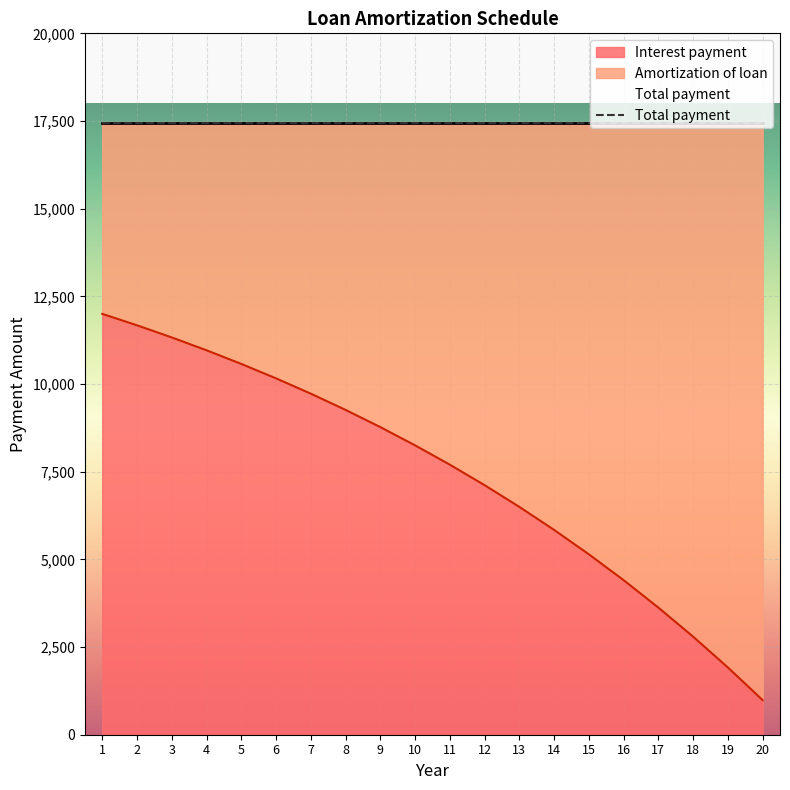

At which category does the chart reach its peak across all series?

1